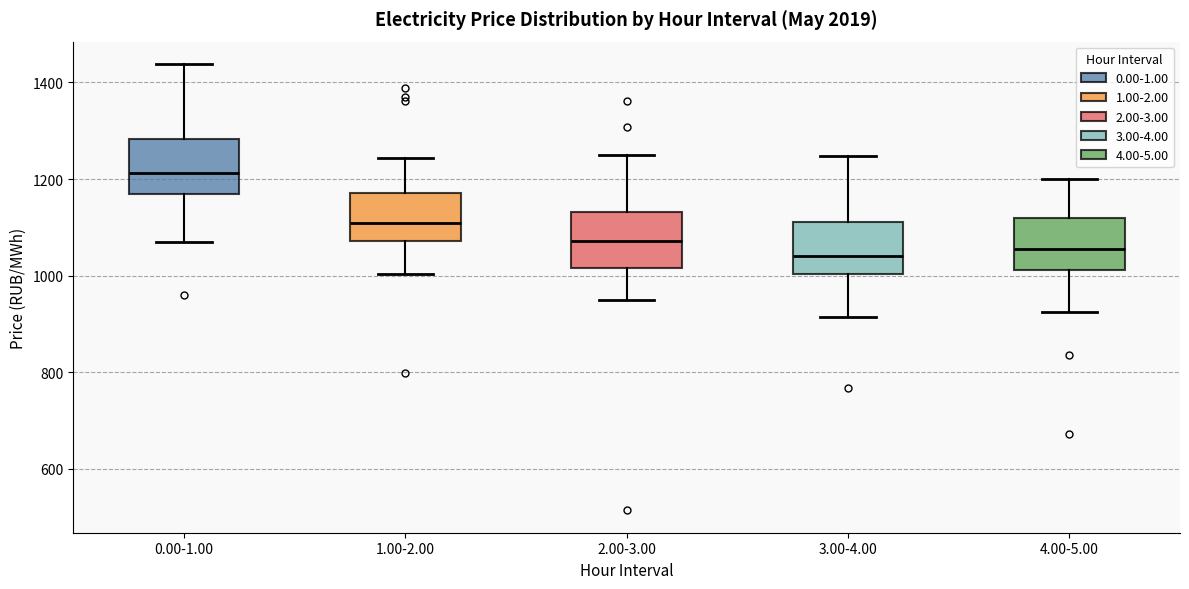

Where is the lower edge of the box for 4.00-5.00 on the y-axis? The values are not printed on the chart, so give them approximately, as read against the axis.

1020